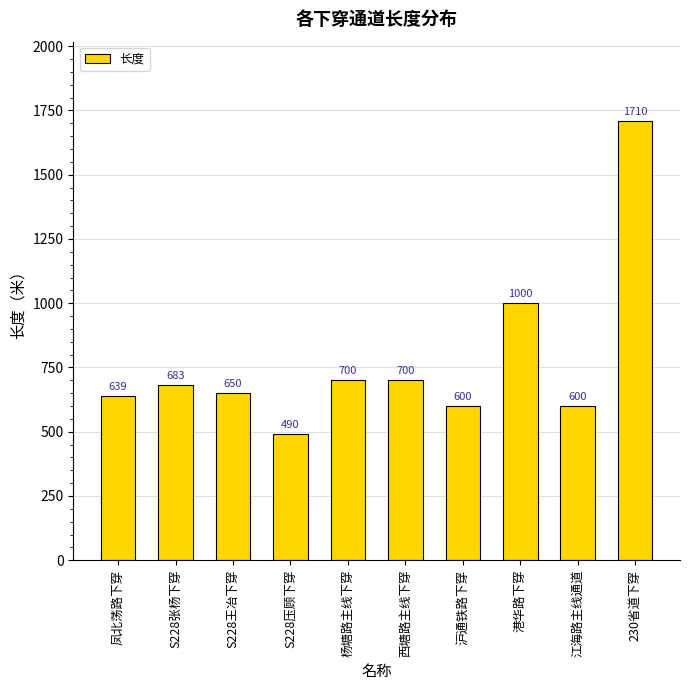

Which category has the lowest value across all series?

S228压顾下穿